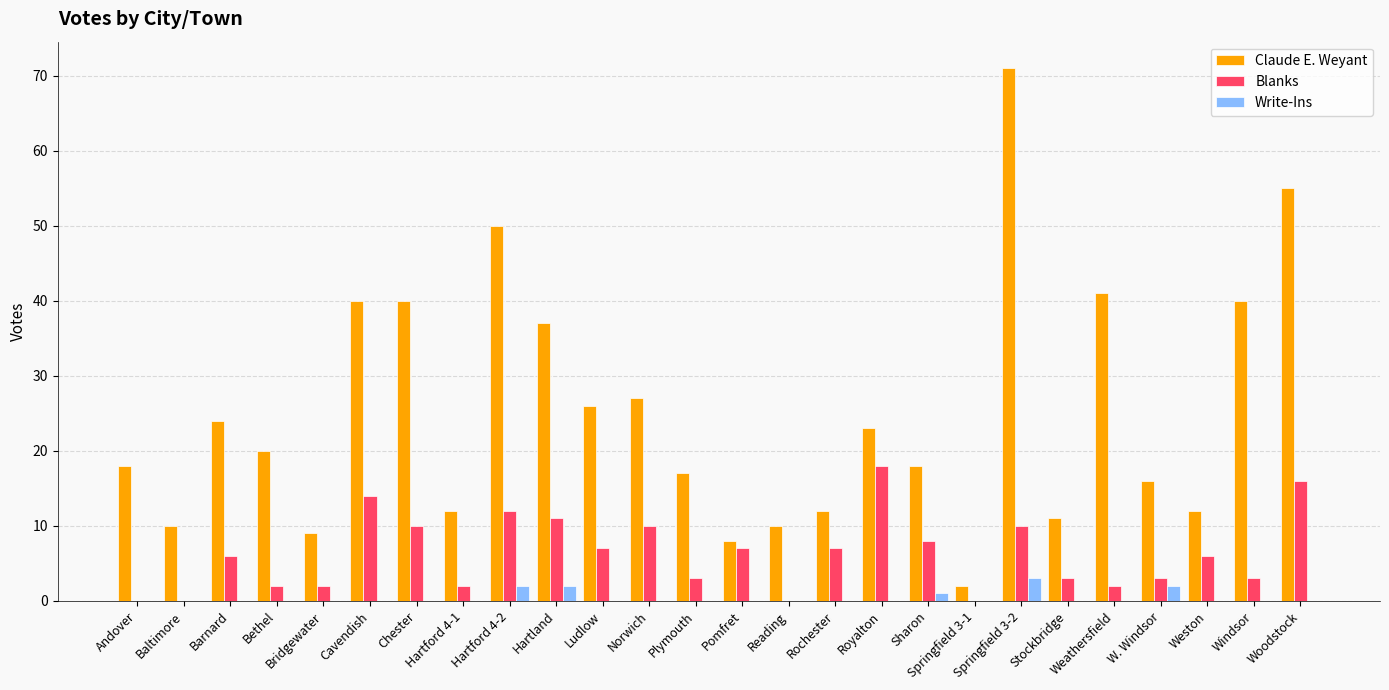

Which series changed the most between Hartford 4-2 and Weathersfield?

Blanks